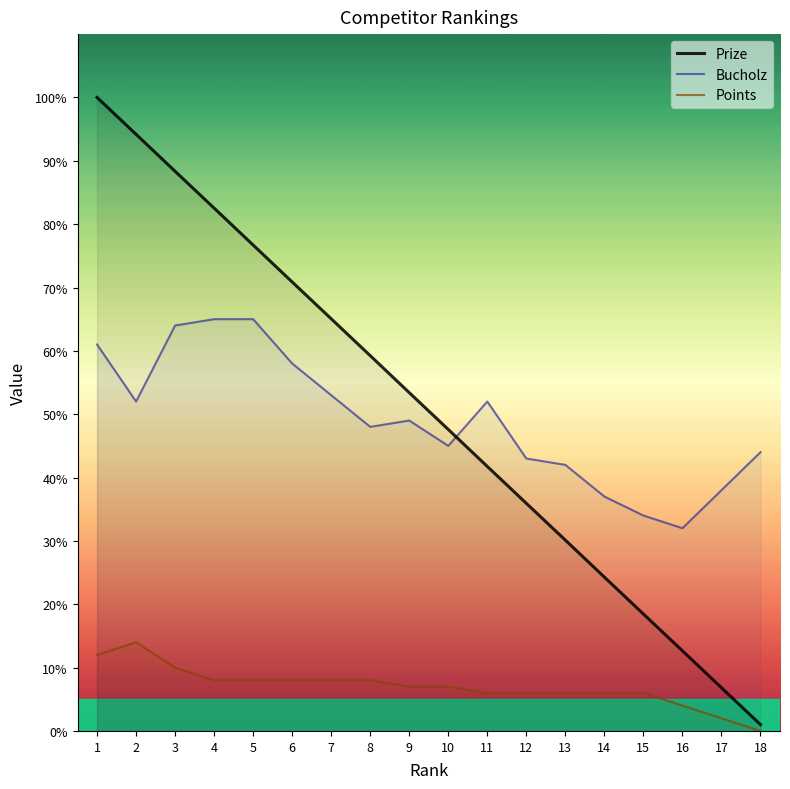

What is the value of the Prize point at the 17th from the left?

6.8